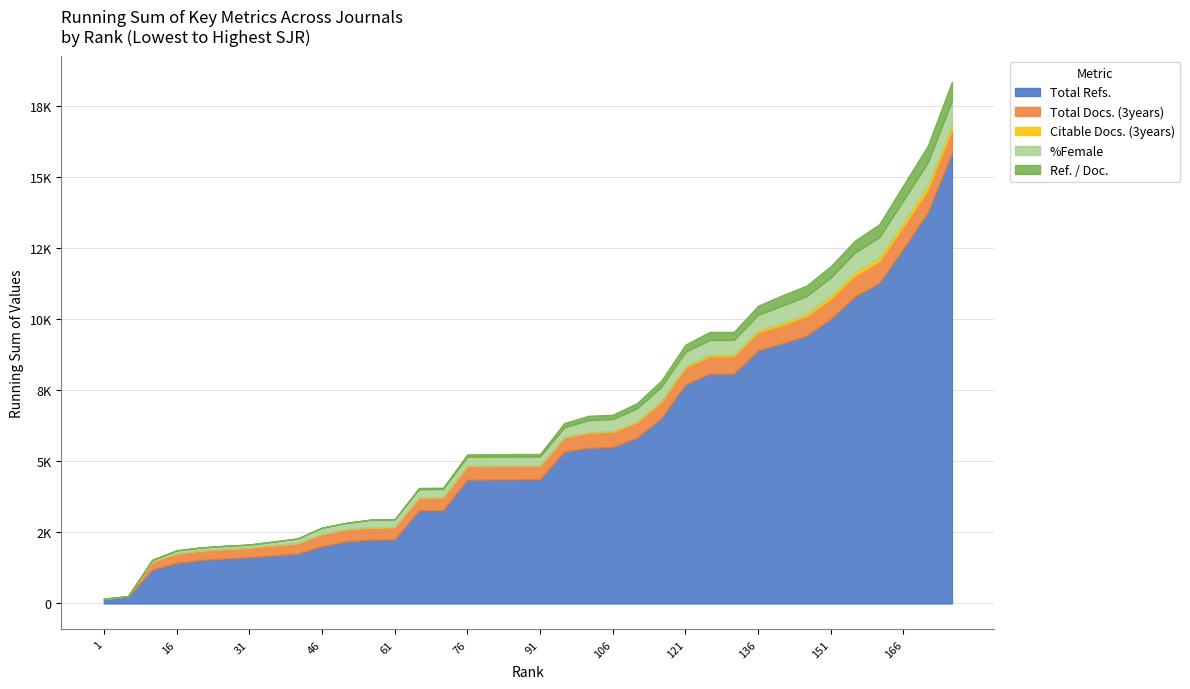

Reading left to right, extract all data points from this chart.

Total Refs.: 162	77	950	232	102	55	44	64	63	263	168	58	13	1016	12	1073	4	4	4	973	134	26	329	690	1177	382	0	828	242	272	591	786	478	1214	1260	2087
Total Docs. (3years): 0	14	266	59	0	0	0	23	6	61	0	3	0	23	0	24	0	0	0	15	36	3	11	16	40	14	0	22	5	37	24	35	13	15	23	27
Citable Docs. (3years): 0	0	1	0	1	3	0	0	0	0	0	0	0	2	0	4	0	0	0	9	2	6	7	7	8	6	0	6	12	8	28	17	7	13	13	10
%Female: 0	0	62	41	0	0	0	18	42	55	0	50	0	18	0	28	0	0	0	25	84	0	33	34	13	20	0	27	62	15	19	40	37	64	22	52
Ref. / Doc.: 0	0	0	0	0	0	0	0	0	0	0	0	0	44	0	44	0	0	0	64	1	0	29	43	29	27	0	37	48	7	24	22	36	80	54	77